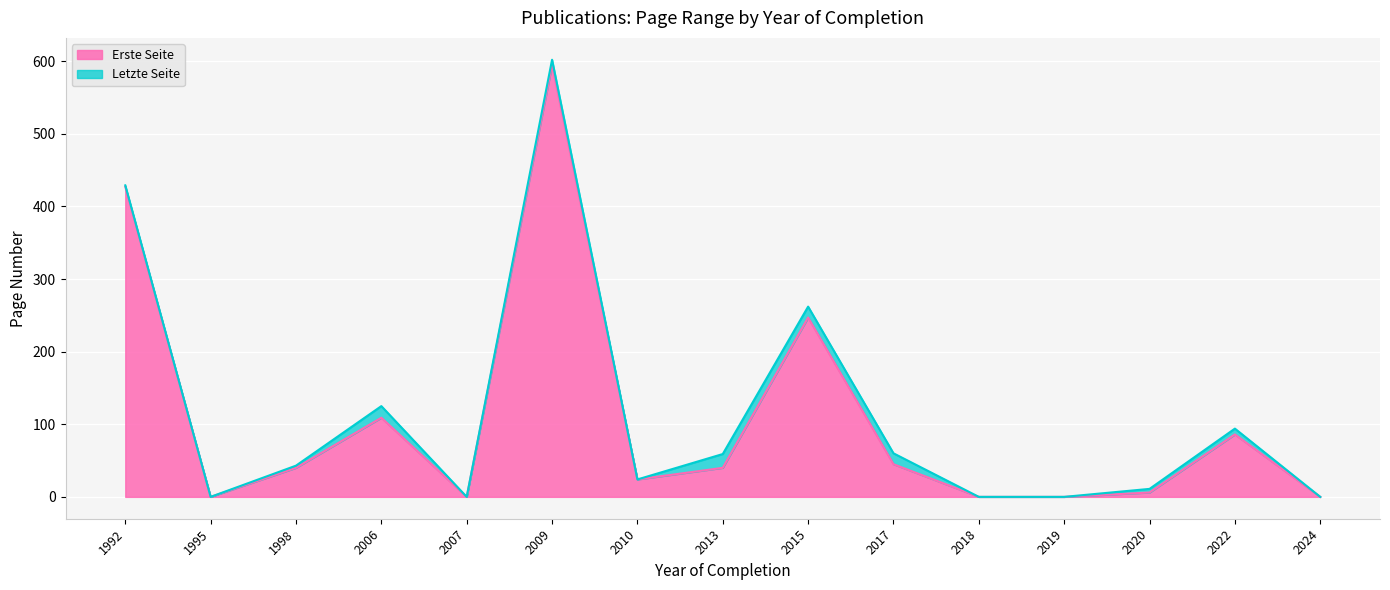

Between 2006 and 2017, which is larger?

2006